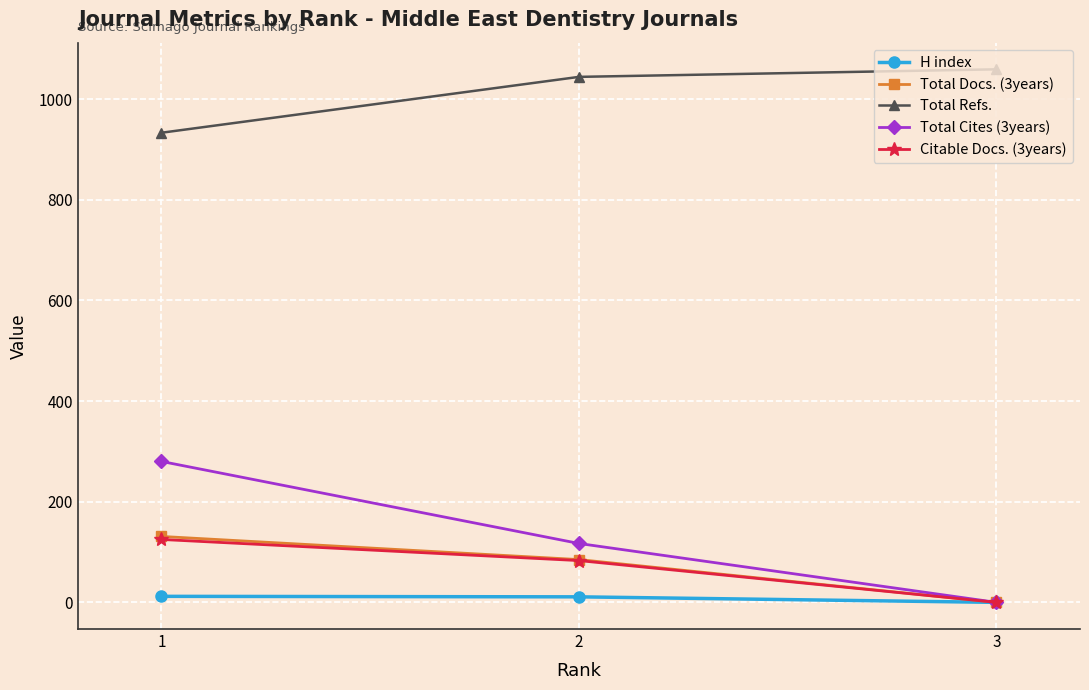

At how many categories does at least one series exceed 335?

3